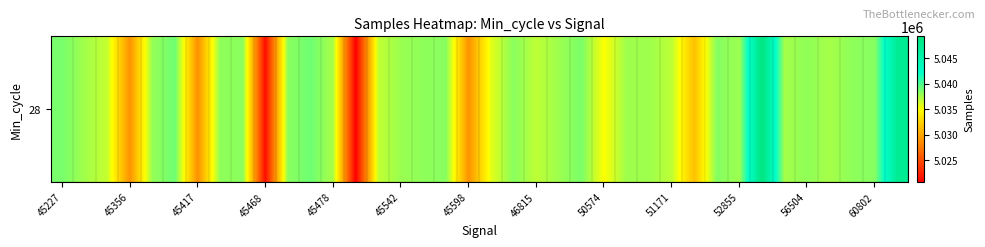

How many values are below 5037747?

19